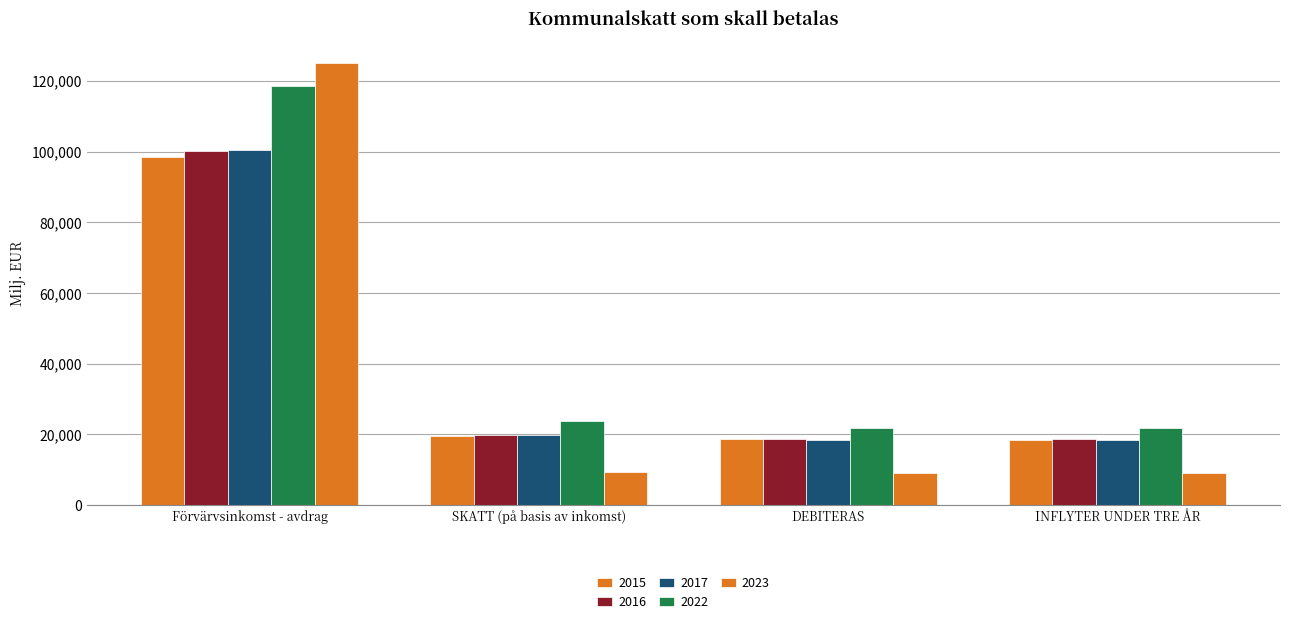

At which label does 2016 first exceed 19920?

Förvärvsinkomst - avdrag